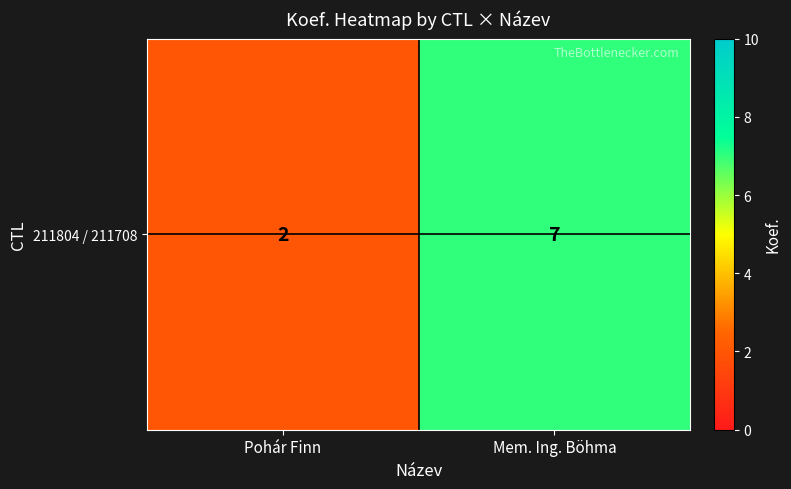

Is it true that the value at Mem. Ing. Böhma is 11?

False